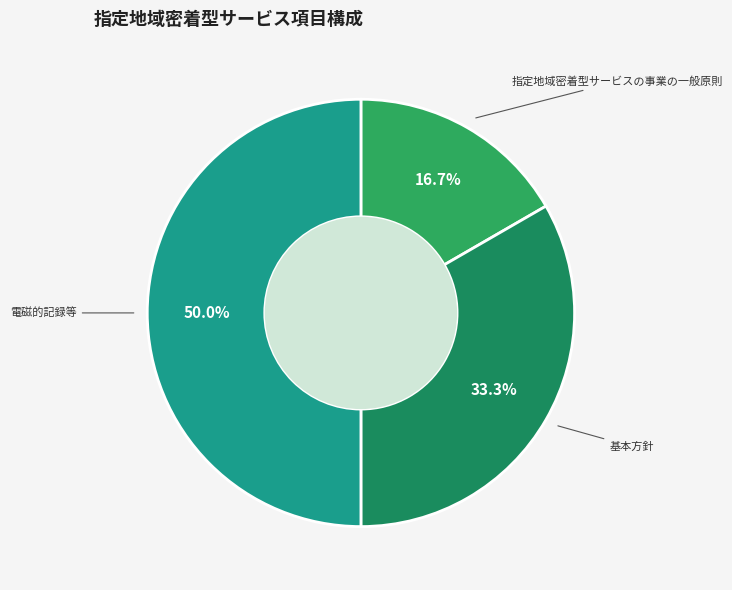

How many segments does this pie chart have?

3